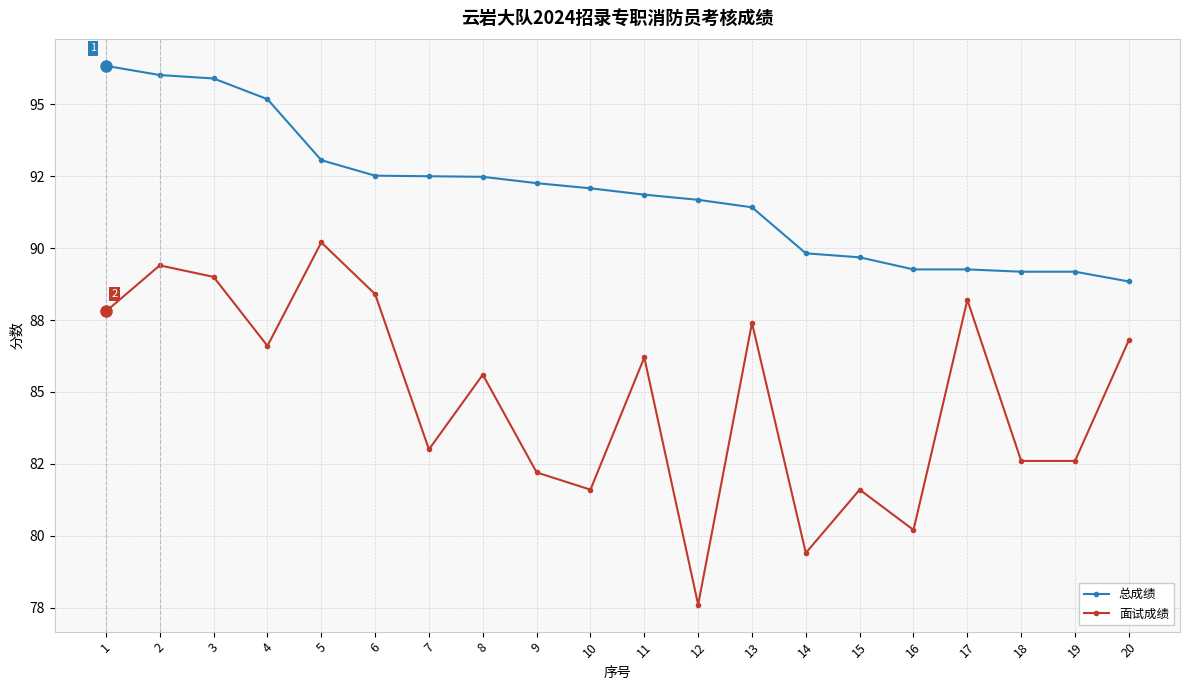

True or false: 总成绩 and 面试成绩 intersect in this chart.

False